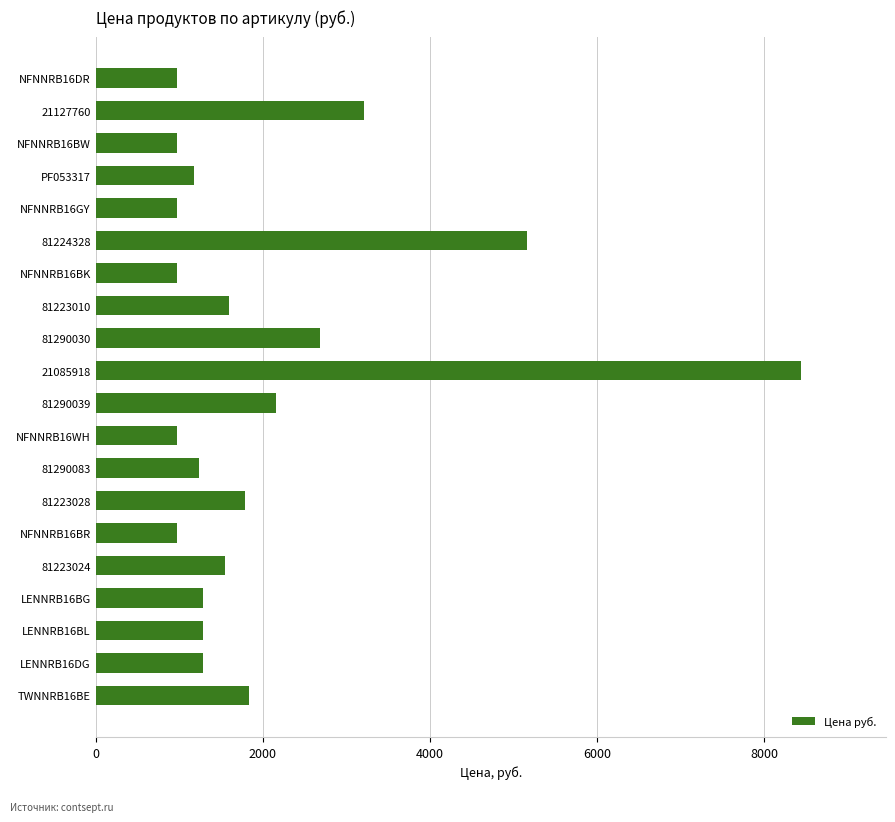

Reading top to bottom, transcribe all the data shown in this chart.

NFNNRB16DR=972	21127760=3214	NFNNRB16BW=972	PF053317=1174	NFNNRB16GY=972	81224328=5163	NFNNRB16BK=972	81223010=1594	81290030=2683	21085918=8441	81290039=2153	NFNNRB16WH=972	81290083=1237	81223028=1785	NFNNRB16BR=972	81223024=1543	LENNRB16BG=1288	LENNRB16BL=1288	LENNRB16DG=1288	TWNNRB16BE=1833